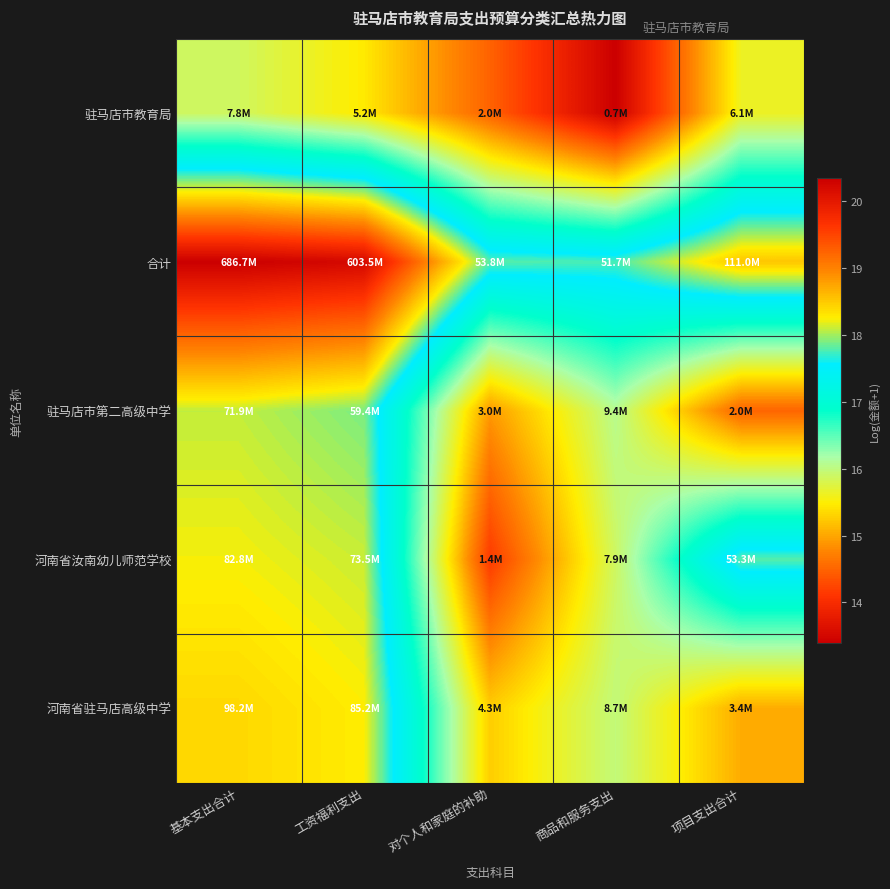

Which category has the lowest value across all series?

商品和服务支出